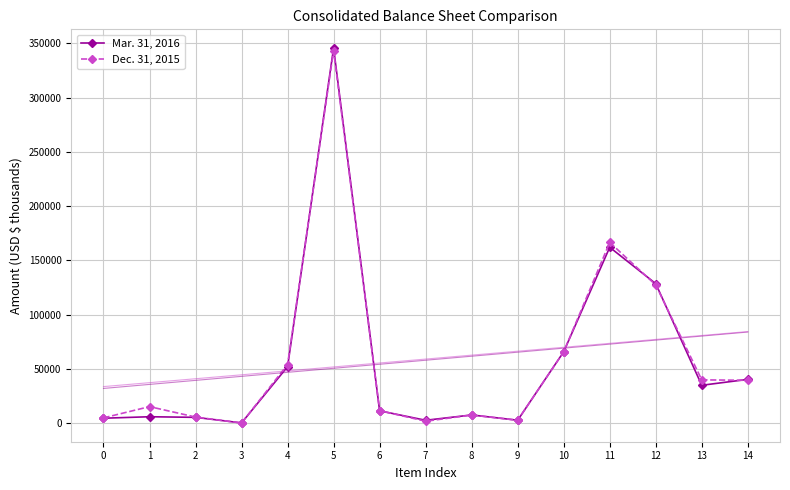

How many lines are shown in the chart?

2